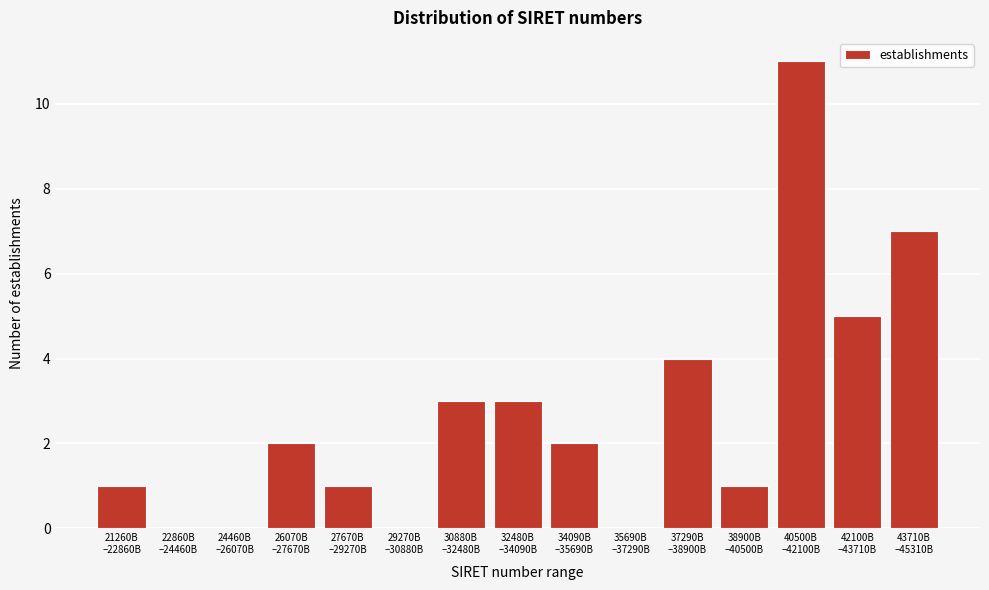

What is the maximum value shown in the chart?

11